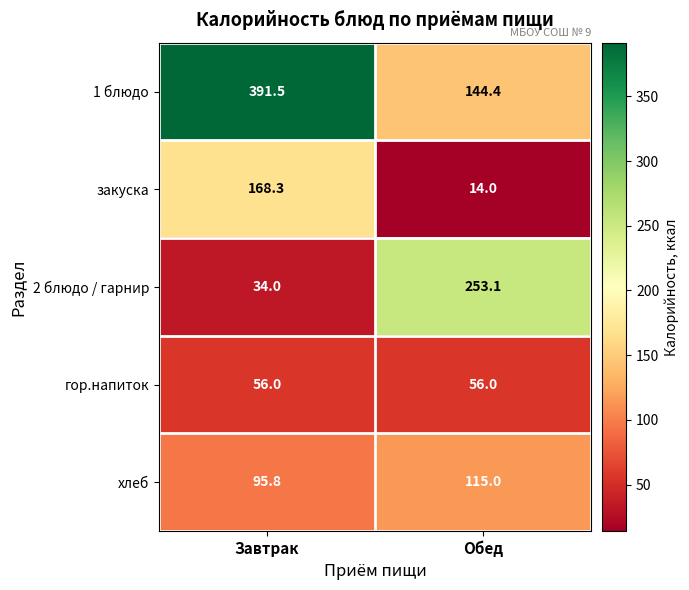

Read the гор.напиток value at Завтрак.

56.0